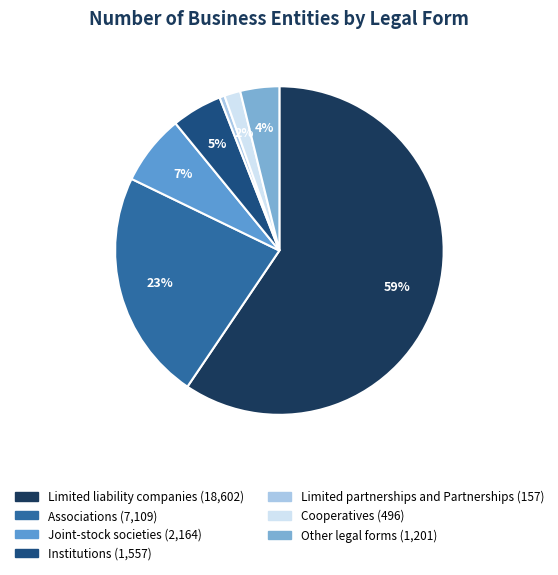

Approximately how many times larger is the value at Cooperatives compared to Limited partnerships and Partnerships?

3.2